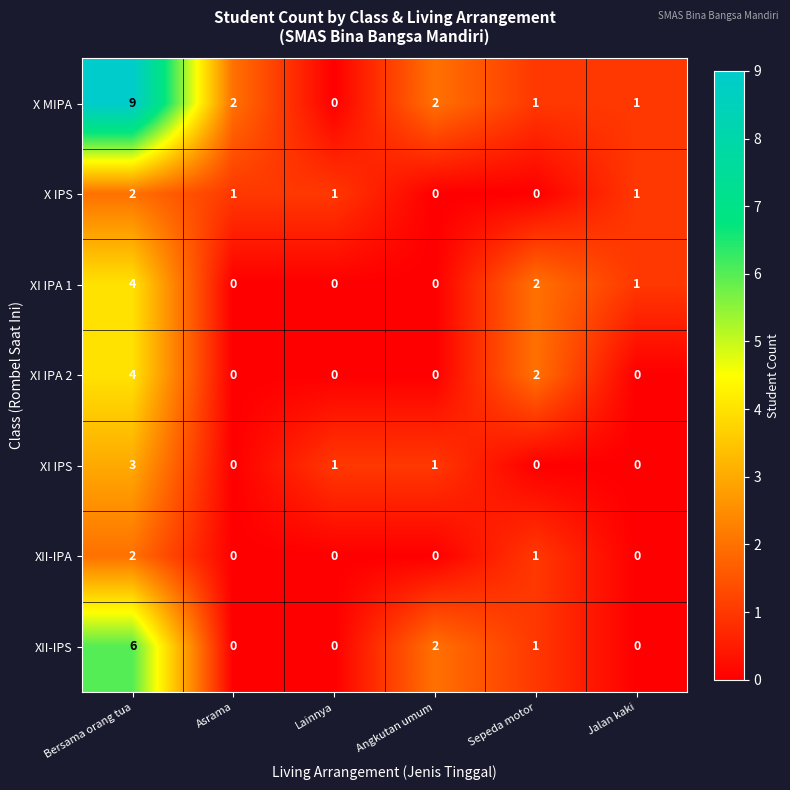

True or false: XII-IPA has a value of -1 at Asrama.

False